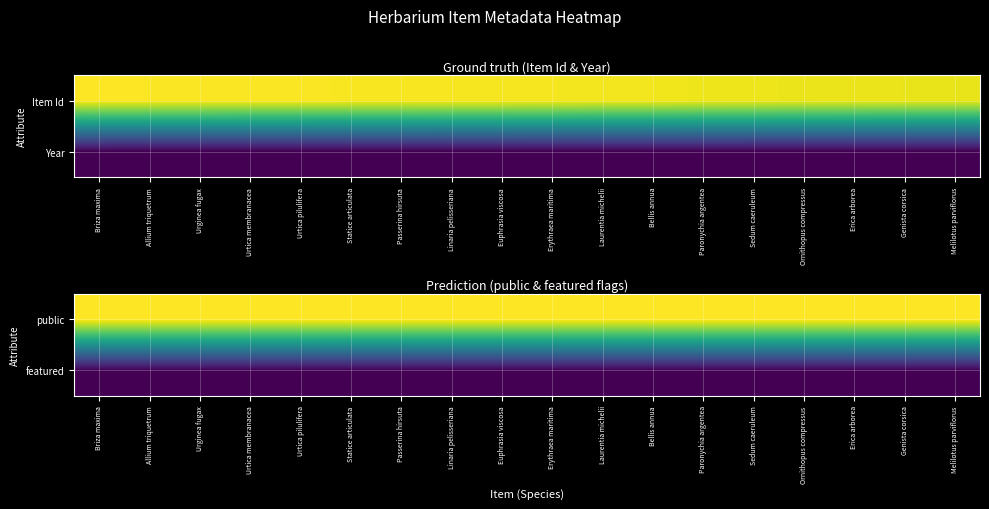

At how many categories does at least one series exceed 0?

18